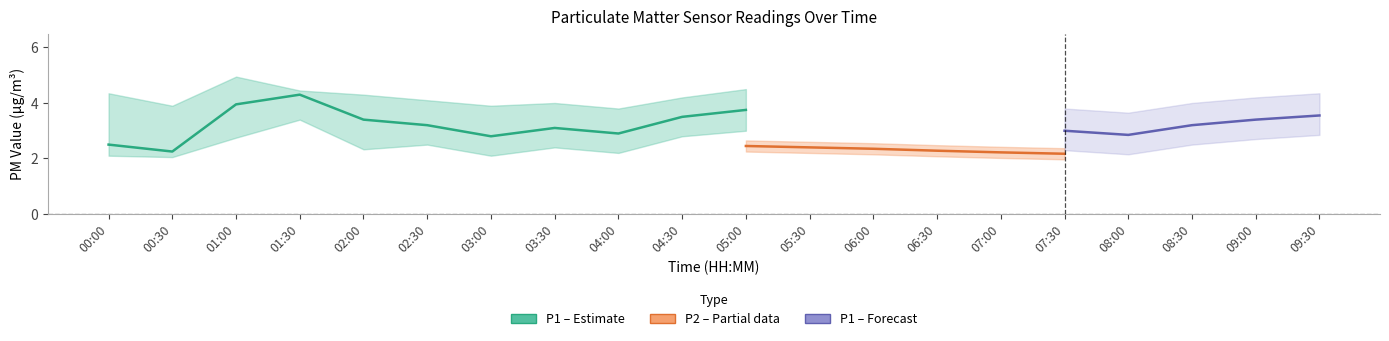

Count the P2_upper values in the range 2 to 3.

20